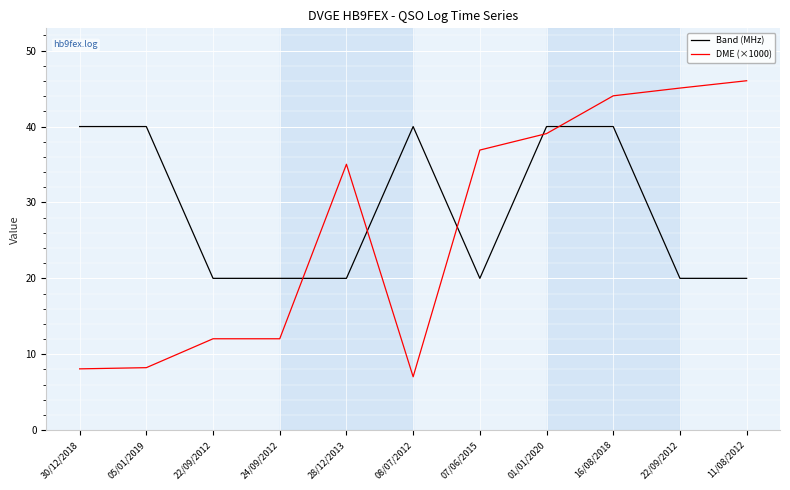

Which series has the widest spread of values?

DME (×1000)